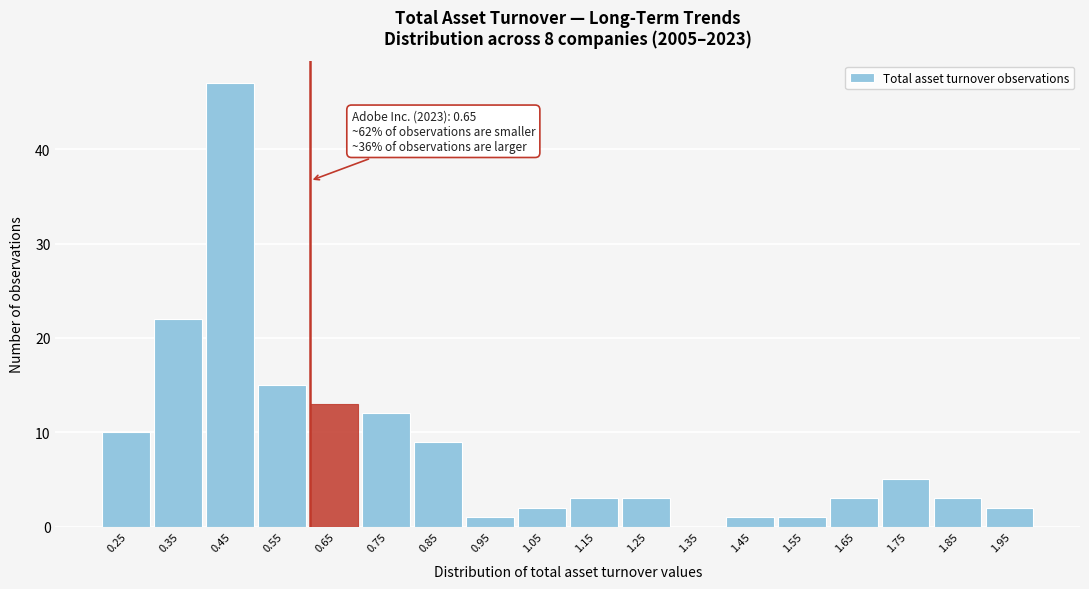

Reading left to right, list all the values displayed in this chart.

0.25=10	0.35=22	0.45=47	0.55=15	0.65=13	0.75=12	0.85=9	0.95=1	1.05=2	1.15=3	1.25=3	1.35=0	1.45=1	1.55=1	1.65=3	1.75=5	1.85=3	1.95=2